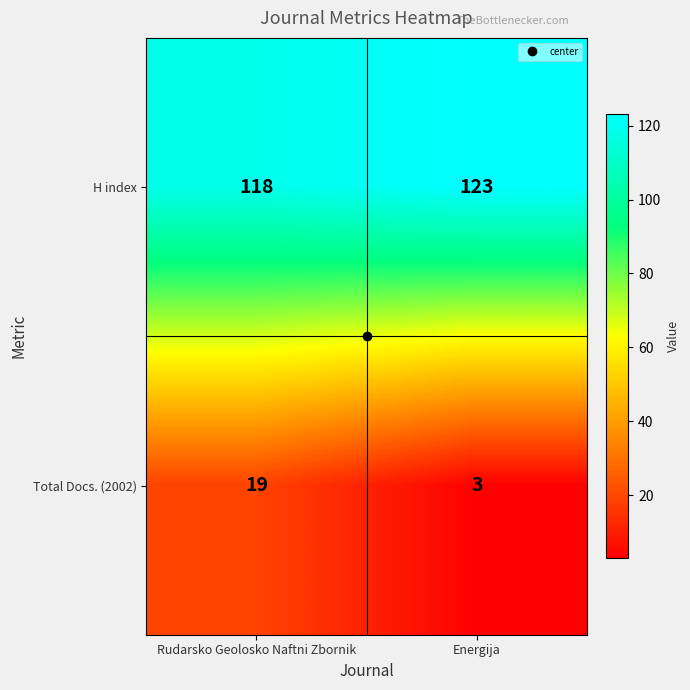

Which series has the largest total across all categories?

H index